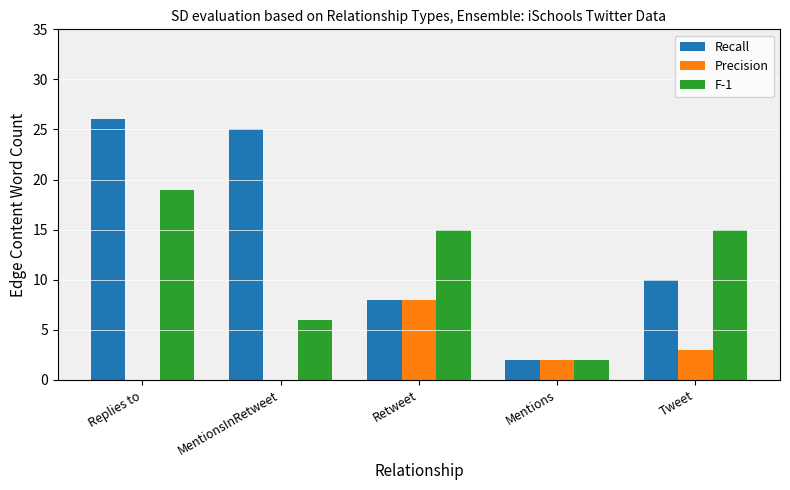

What is the sum of the F-1 values at MentionsInRetweet and Retweet?

21